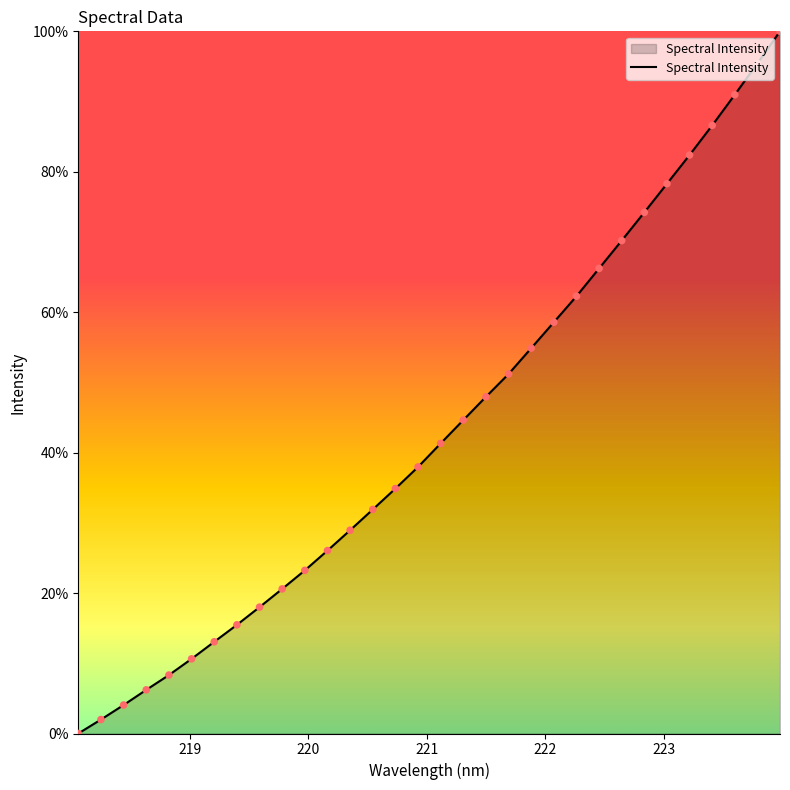

What is the difference between the maximum and minimum values?

100.0